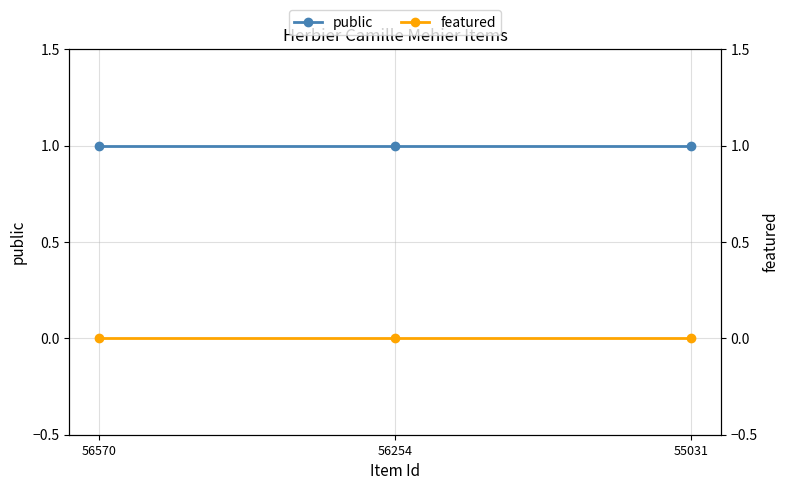

Rank the categories by public value from lowest to highest.

56570, 56254, 55031